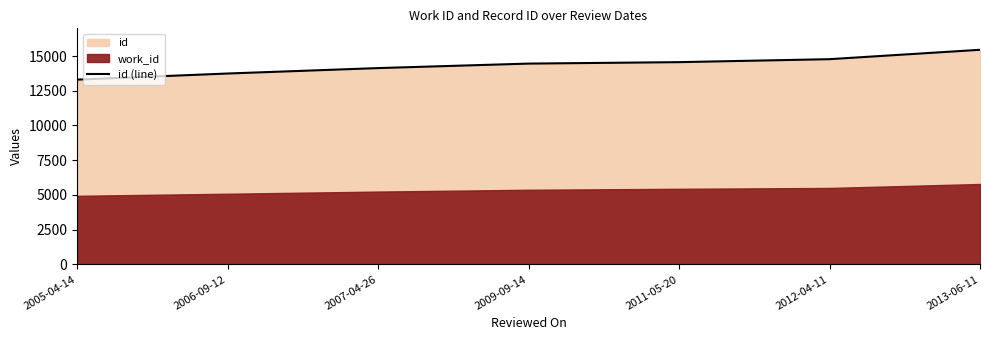

Is it true that the value at 2013-06-11 is 15447?

True